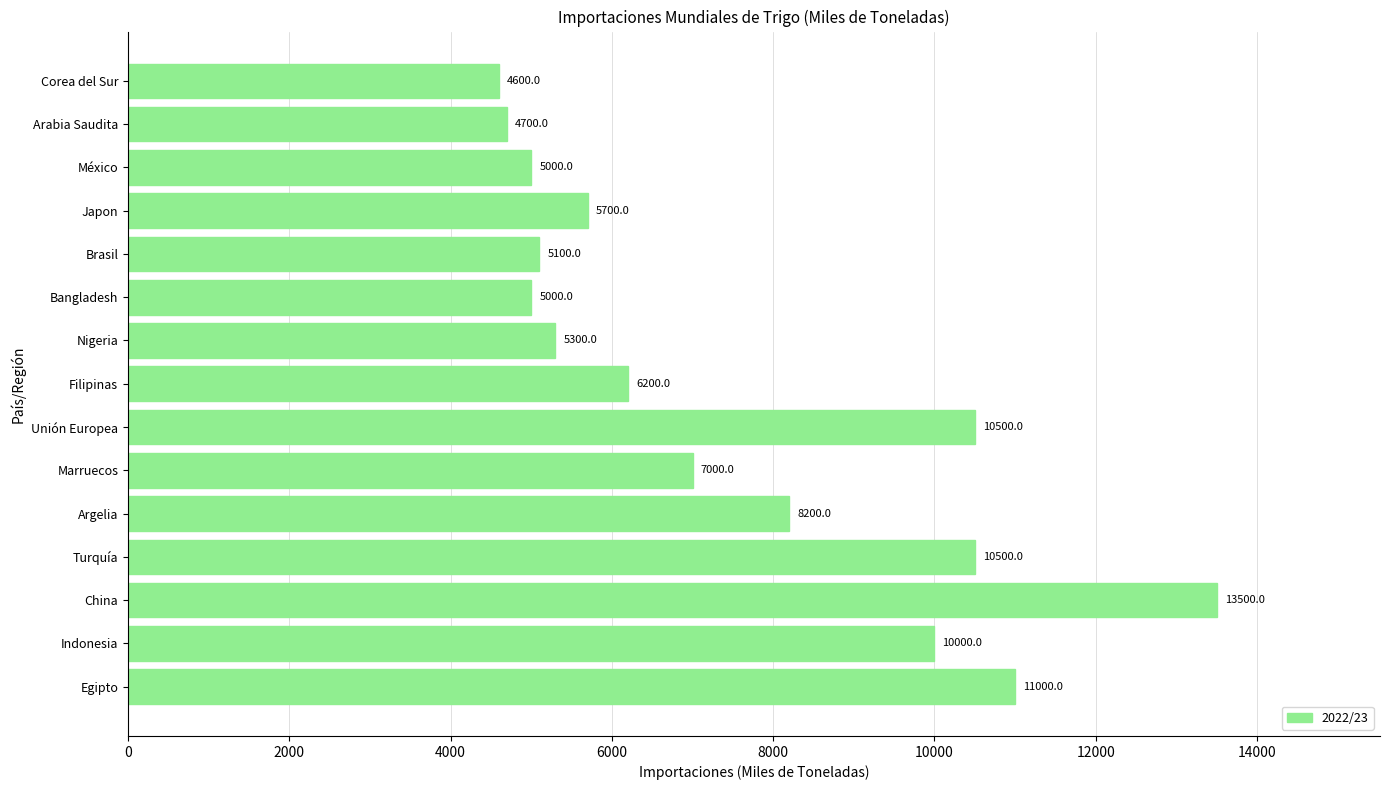

True or false: the data shows 18165 at China.

False